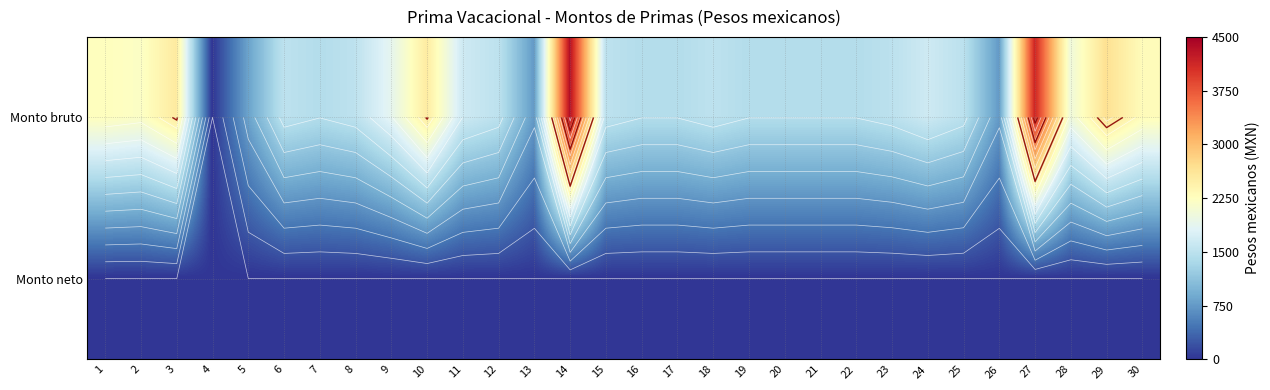

True or false: Monto bruto has a value of 2248.5 at 22.

False